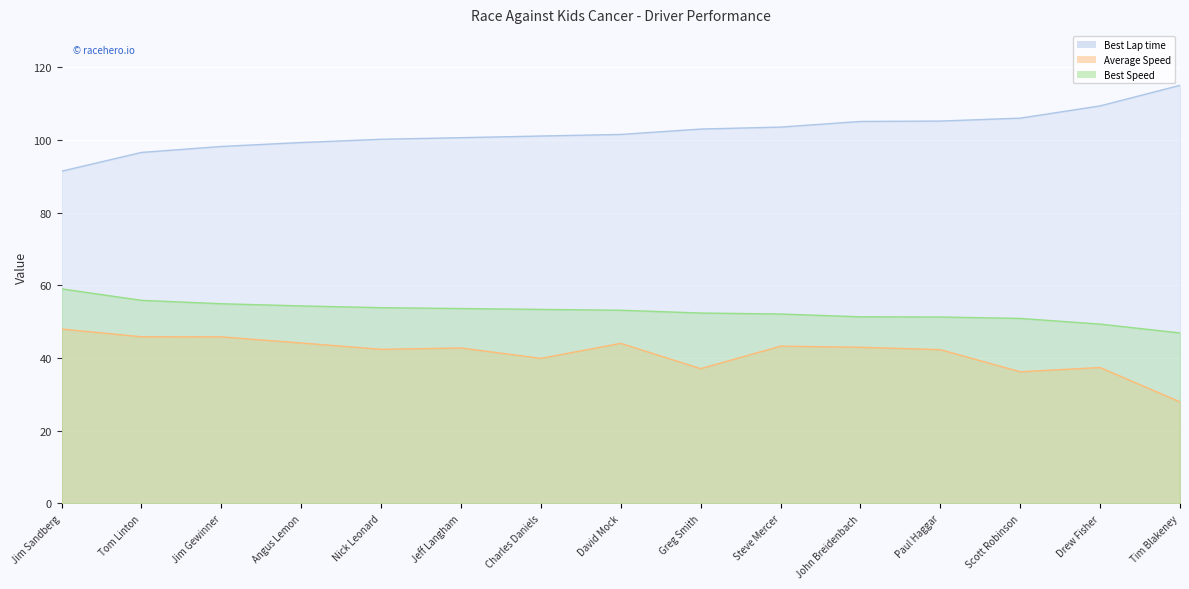

What is the difference between the second highest and second lowest values in the Best Speed series?

6.5